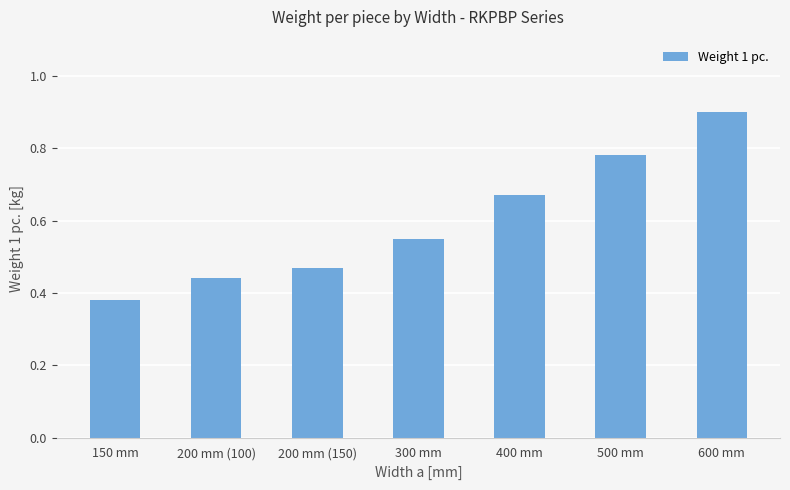

What is the change in value from 200 mm (150) to 600 mm?

+0.4